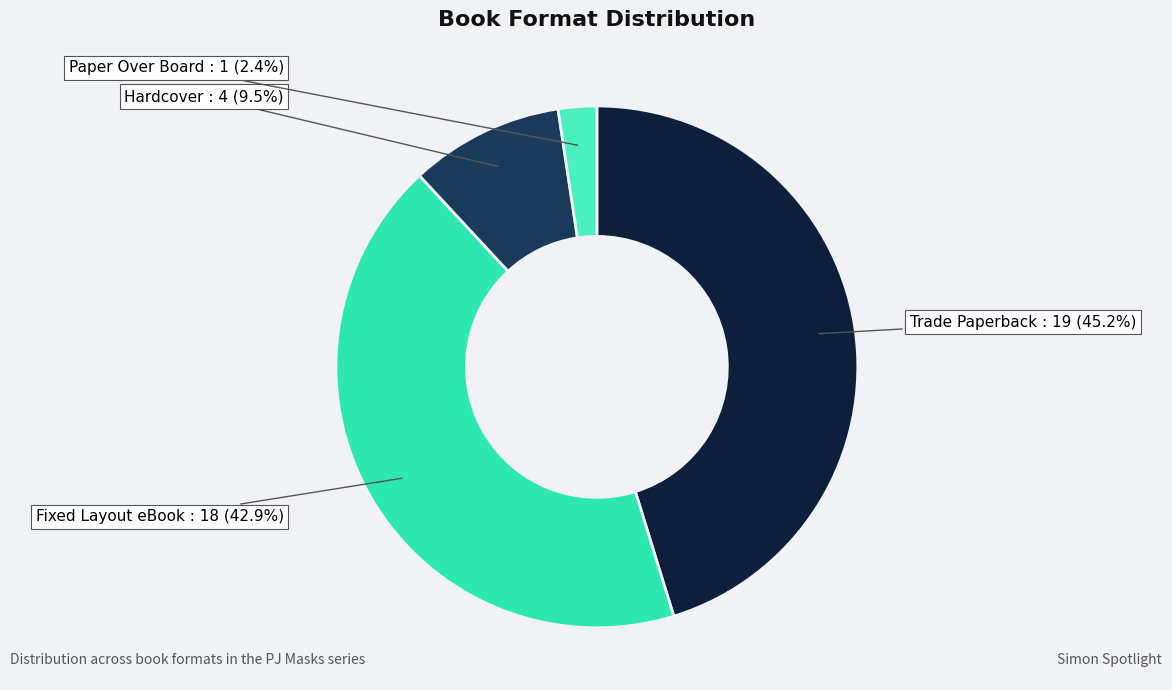

What percentage is NOT represented by Hardcover?

90.5%